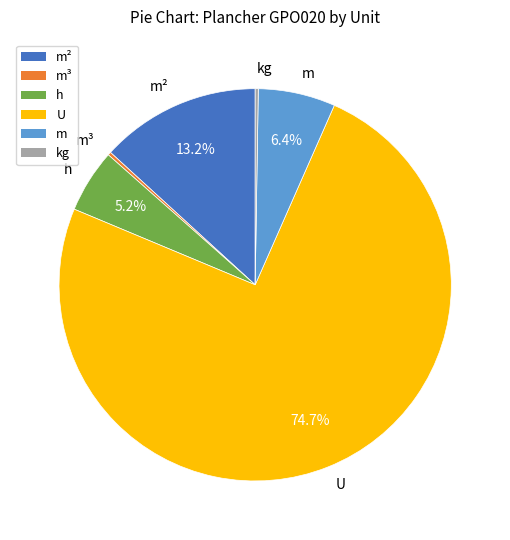

Is there any slice that represents more than half of the pie?

Yes